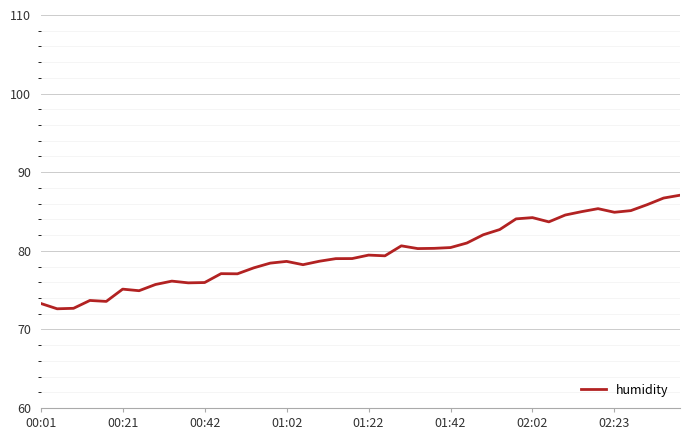

What is the minimum value shown in the chart?

72.6